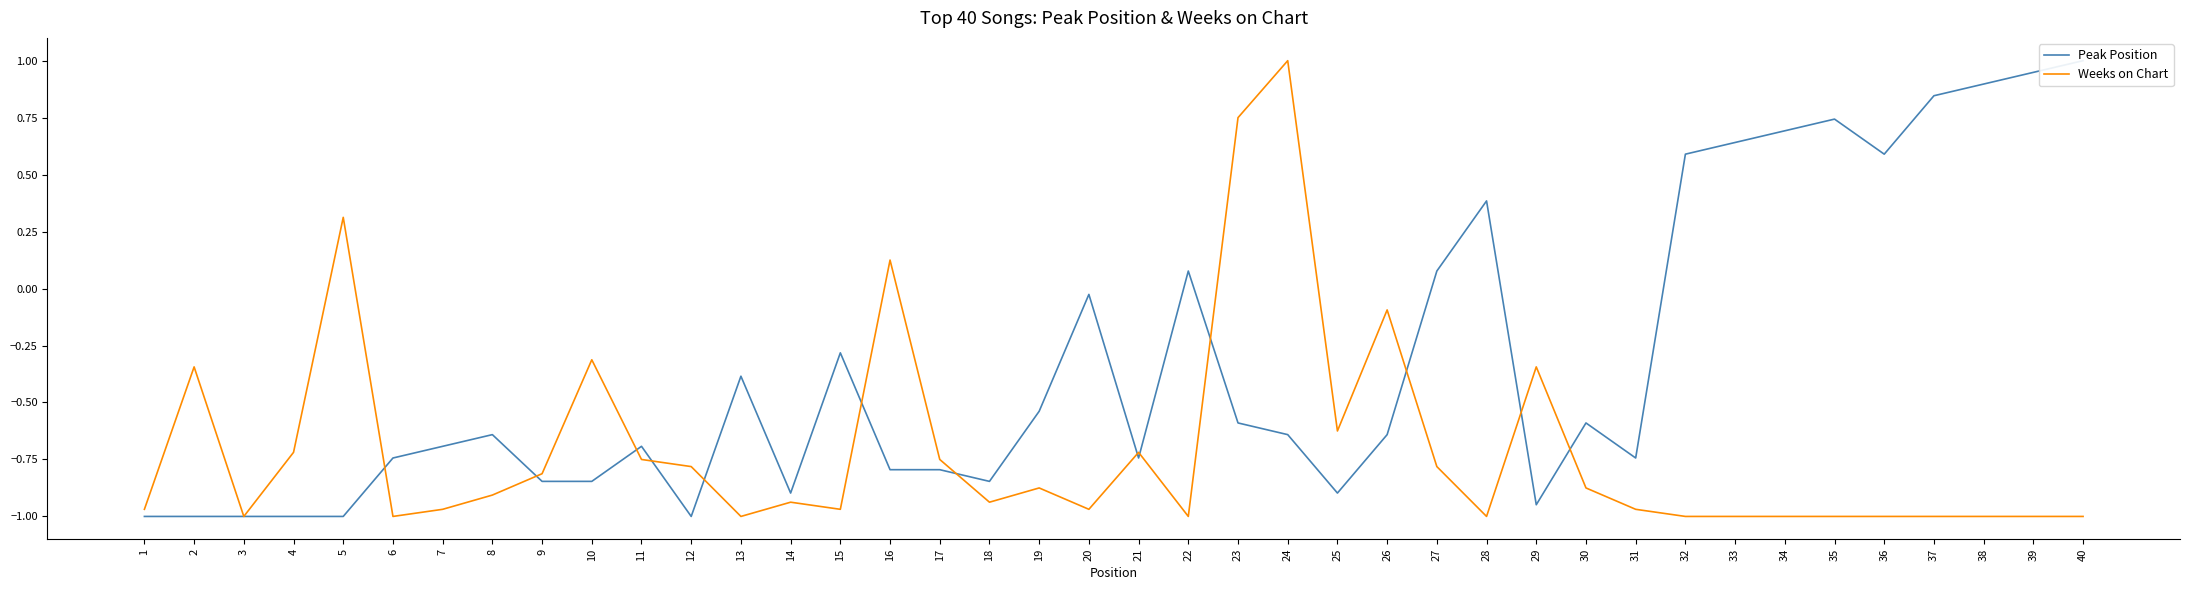

What is the maximum value for Peak Position?

1.0